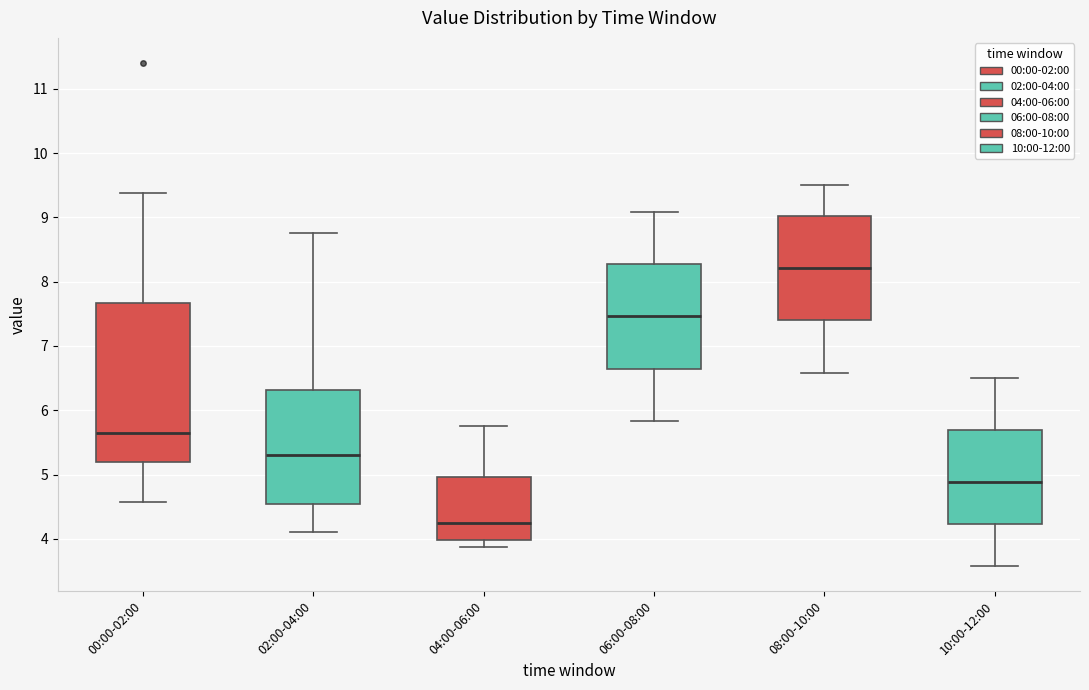

Reading left to right, transcribe this box plot: for each box, give where its median line is, the range the box spans, and where its two whiskers end, as read against the y-axis. The values are not printed on the chart, so give them approximately, as read against the axis.

00:00-02:00: median 5.6, box 5.2 to 7.7, whiskers 4.6 to 9.4
02:00-04:00: median 5.3, box 4.5 to 6.3, whiskers 4.1 to 8.8
04:00-06:00: median 4.3, box 4.0 to 5.0, whiskers 3.9 to 5.8
06:00-08:00: median 7.5, box 6.6 to 8.3, whiskers 5.8 to 9.1
08:00-10:00: median 8.2, box 7.4 to 9.0, whiskers 6.6 to 9.5
10:00-12:00: median 4.9, box 4.2 to 5.7, whiskers 3.6 to 6.5